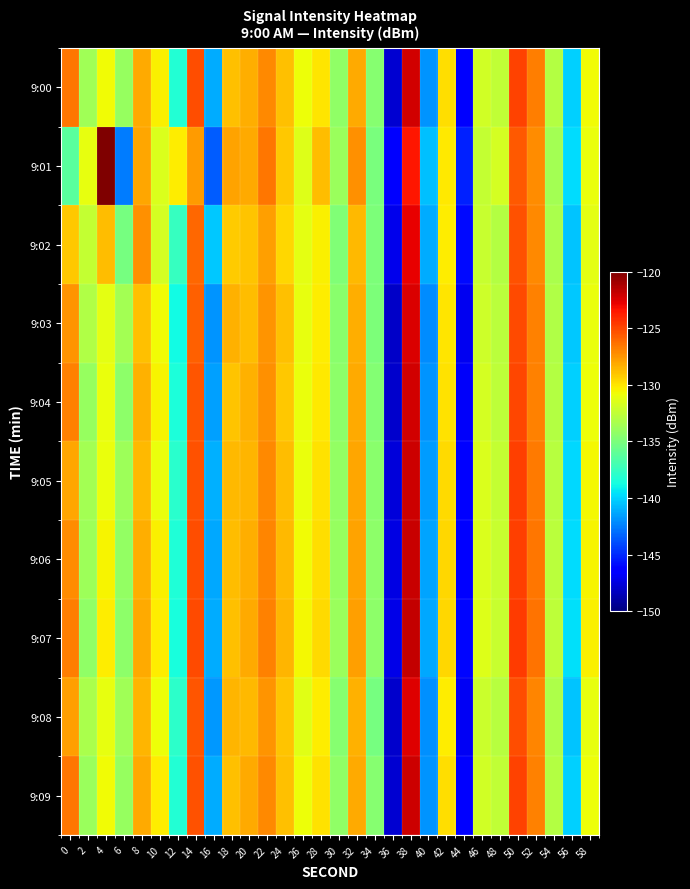

Between 32 and 48, which series saw the biggest shift?

9:01